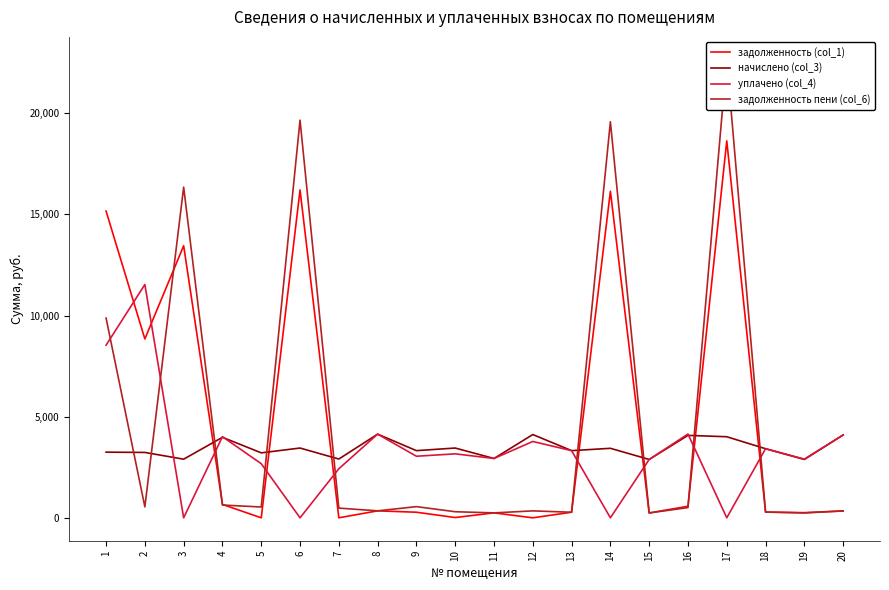

How many intersections are there between задолженность (col_1) and задолженность пени (col_6)?

13